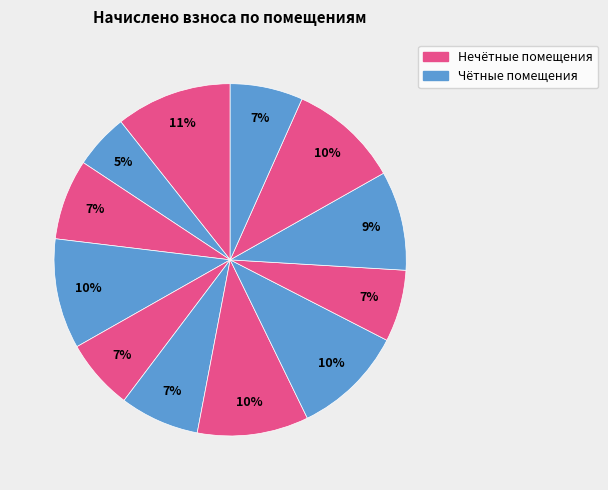

How many slices are in this pie chart?

12